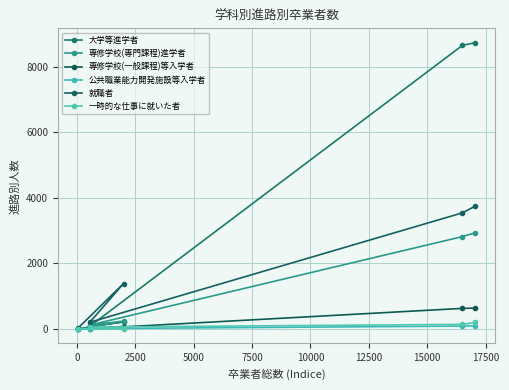

What is the maximum value shown in the chart?

8727